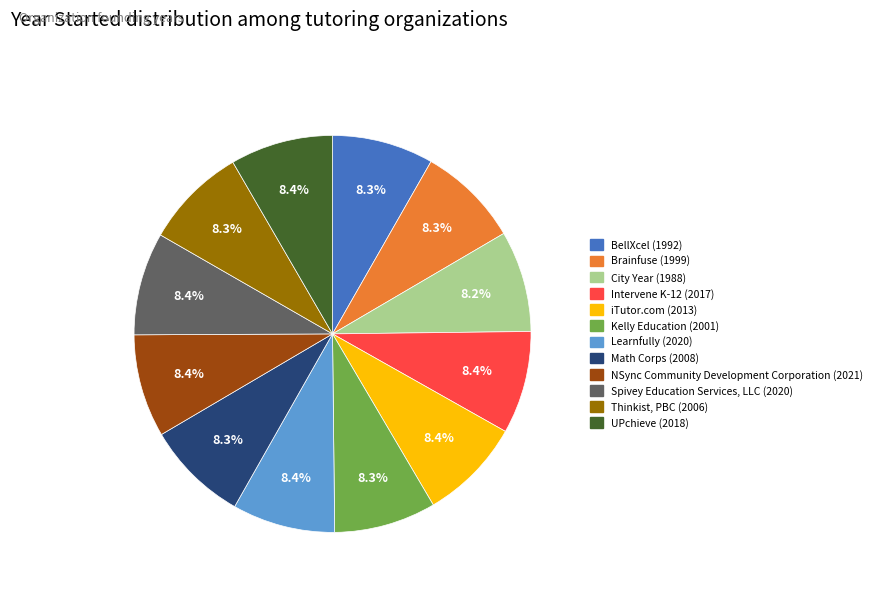

Is the sum of Learnfully and iTutor.com greater than half?

No